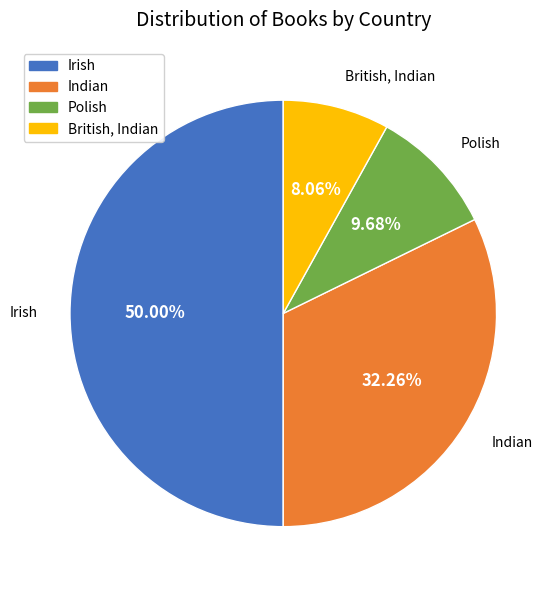

How many slices are in this pie chart?

4